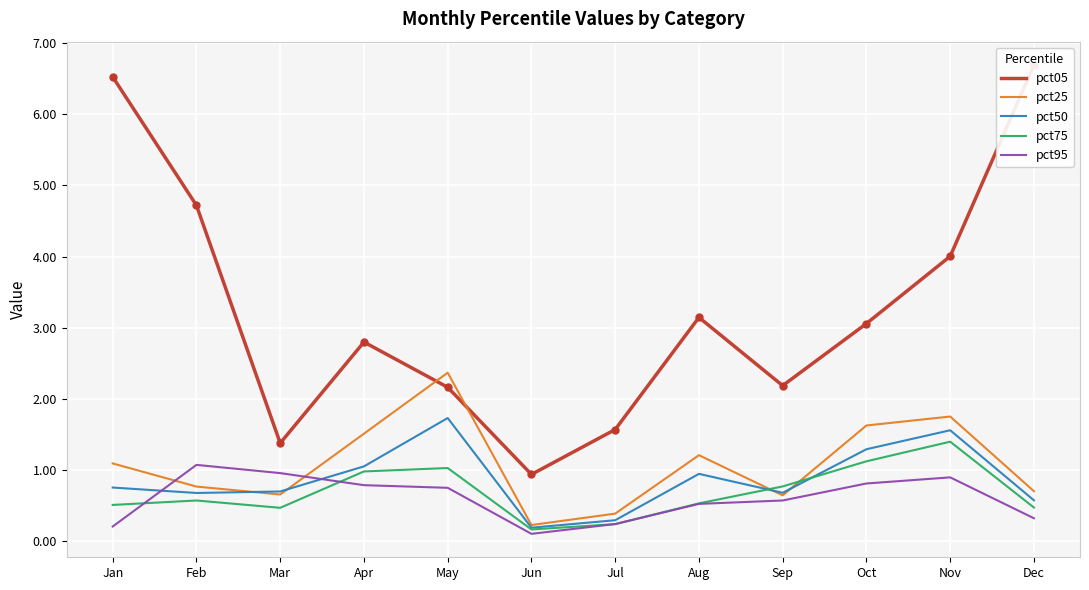

Read the pct75 value at Mar.

0.5